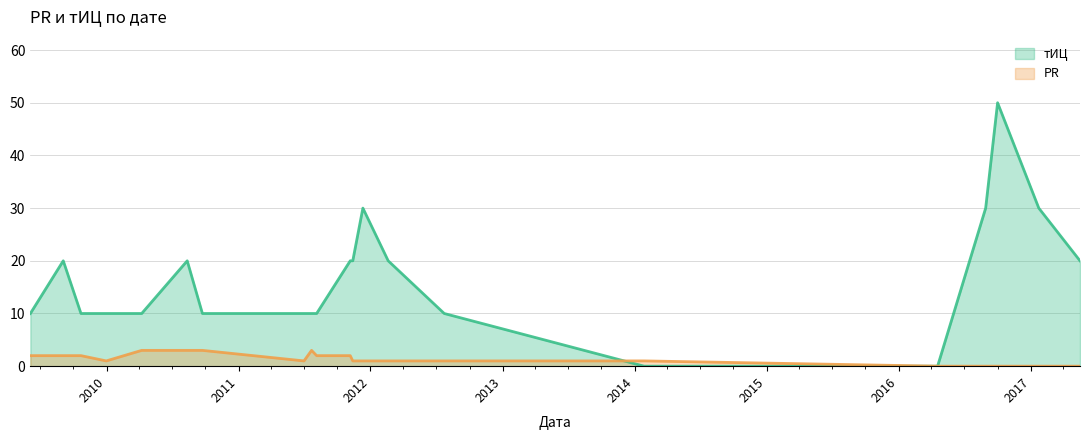

List the series in order of their peak value, highest first.

тИЦ, PR